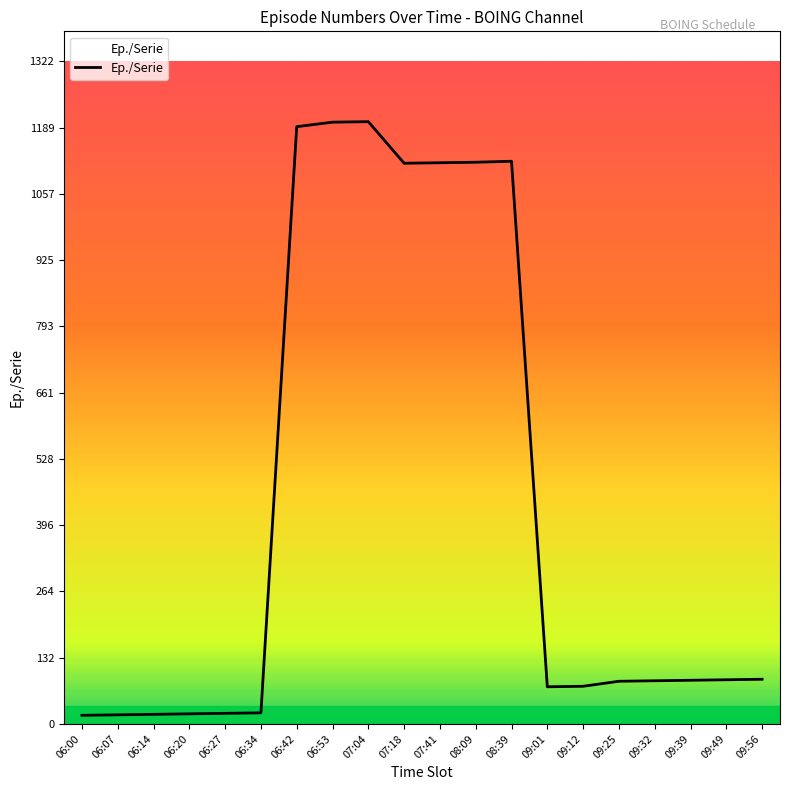

What is the approximate value at 09:49, to the nearest 10?

90